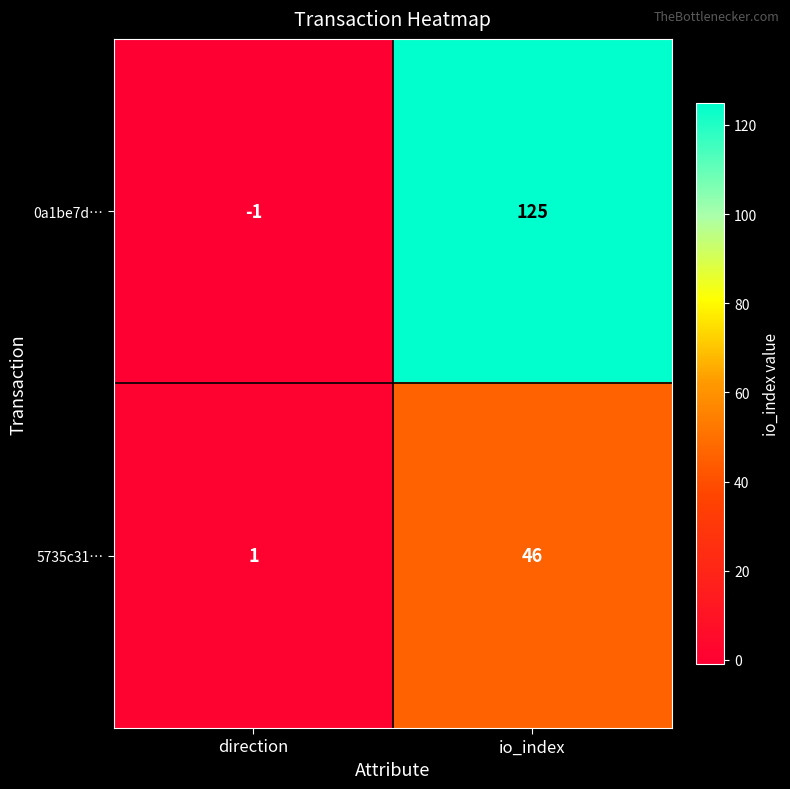

Reading right to left, extract all data points from this chart.

0a1be7d…: io_index=125	direction=-1
5735c31…: io_index=46	direction=1